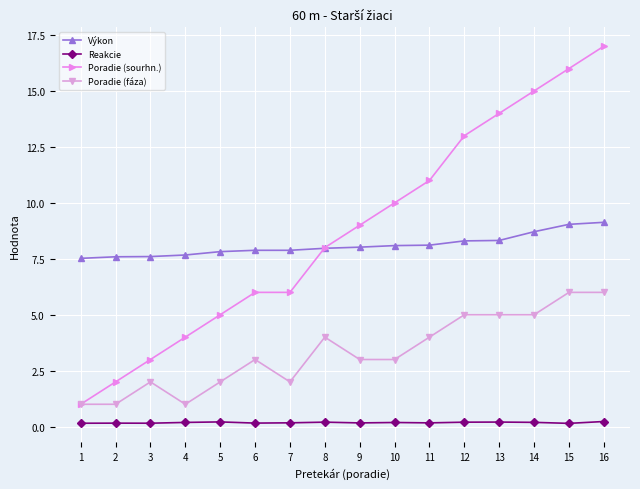

What is the minimum value shown in the chart?

0.1